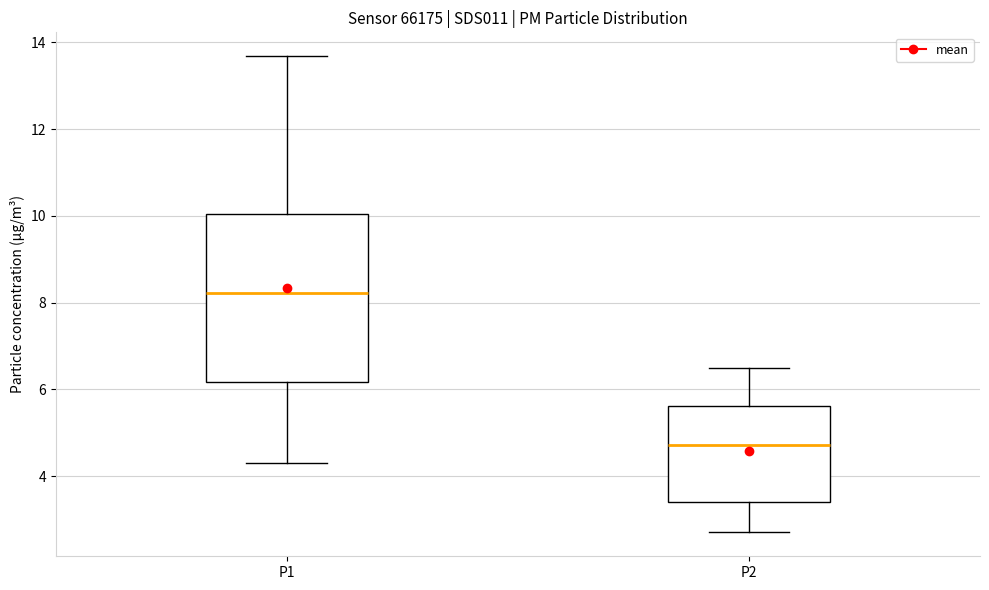

Where does the median line of the box for P1 sit on the y-axis? The values are not printed on the chart, so give them approximately, as read against the axis.

8.2